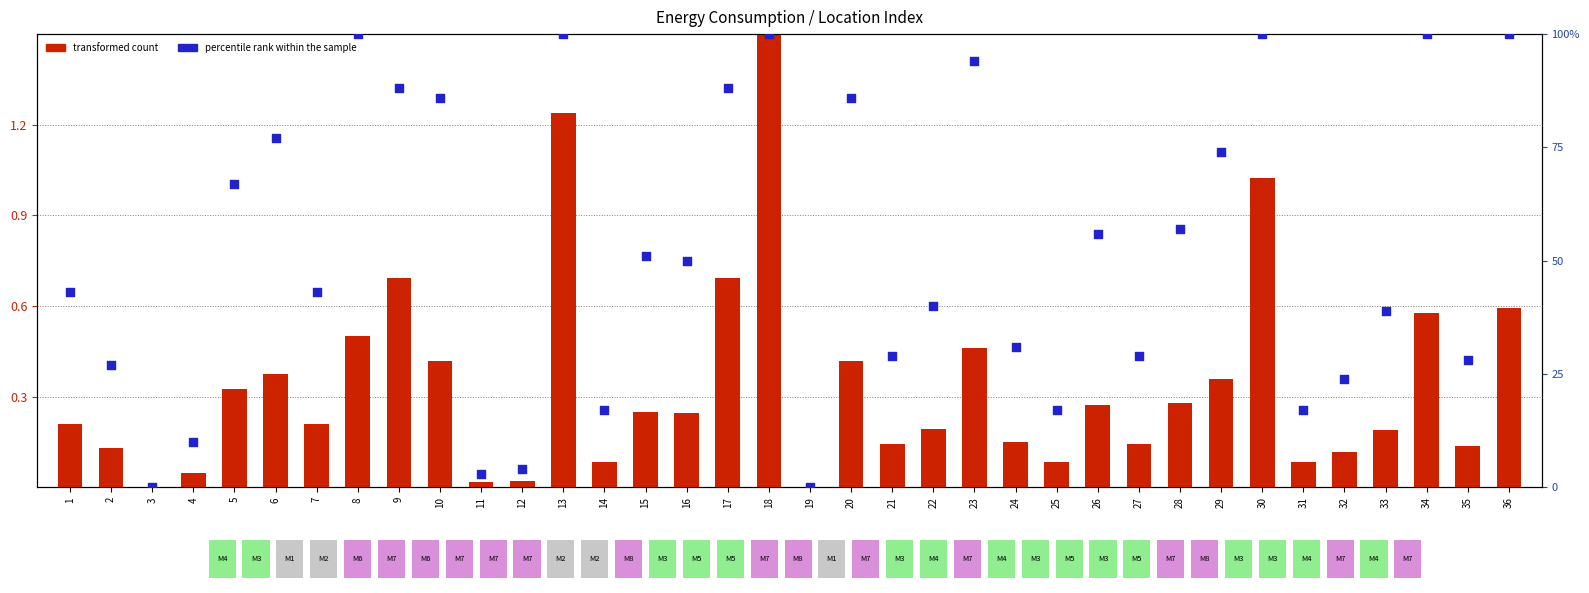

Is the value of transformed count at 29 greater than the value of percentile rank within the sample at 22?

No